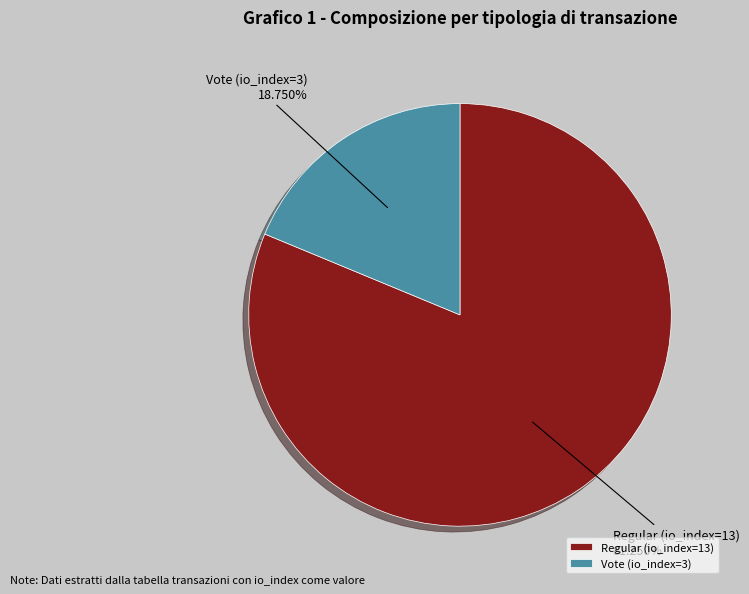

What is the largest slice in the pie chart?

Regular (io_index=13)